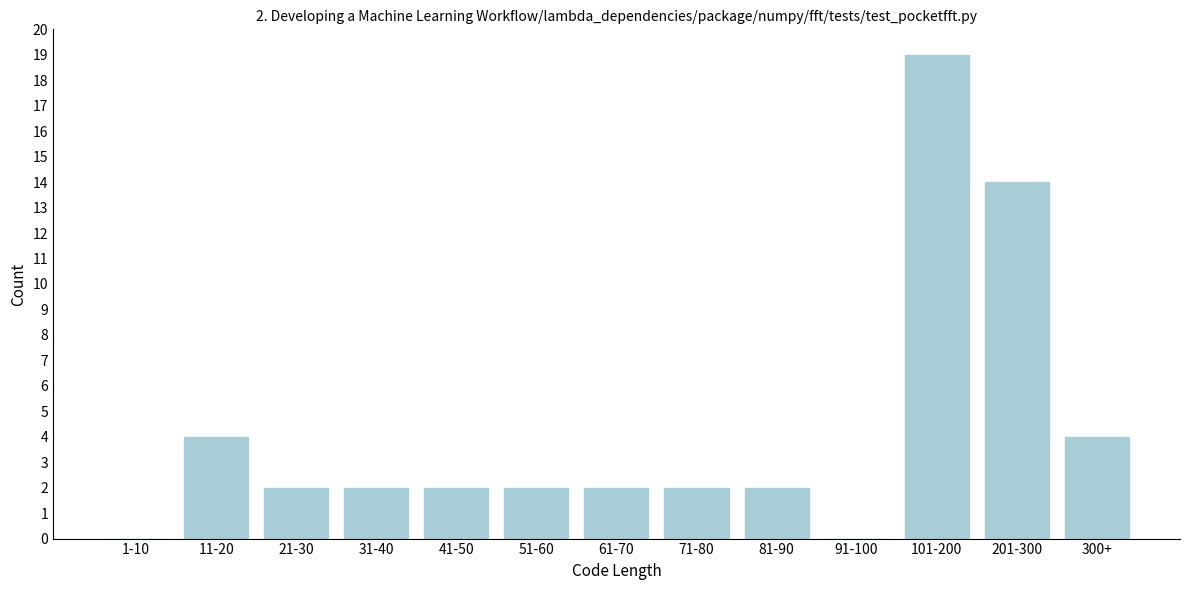

Reading left to right, what are all the values shown in this chart?

1-10=0	11-20=4	21-30=2	31-40=2	41-50=2	51-60=2	61-70=2	71-80=2	81-90=2	91-100=0	101-200=19	201-300=14	300+=4